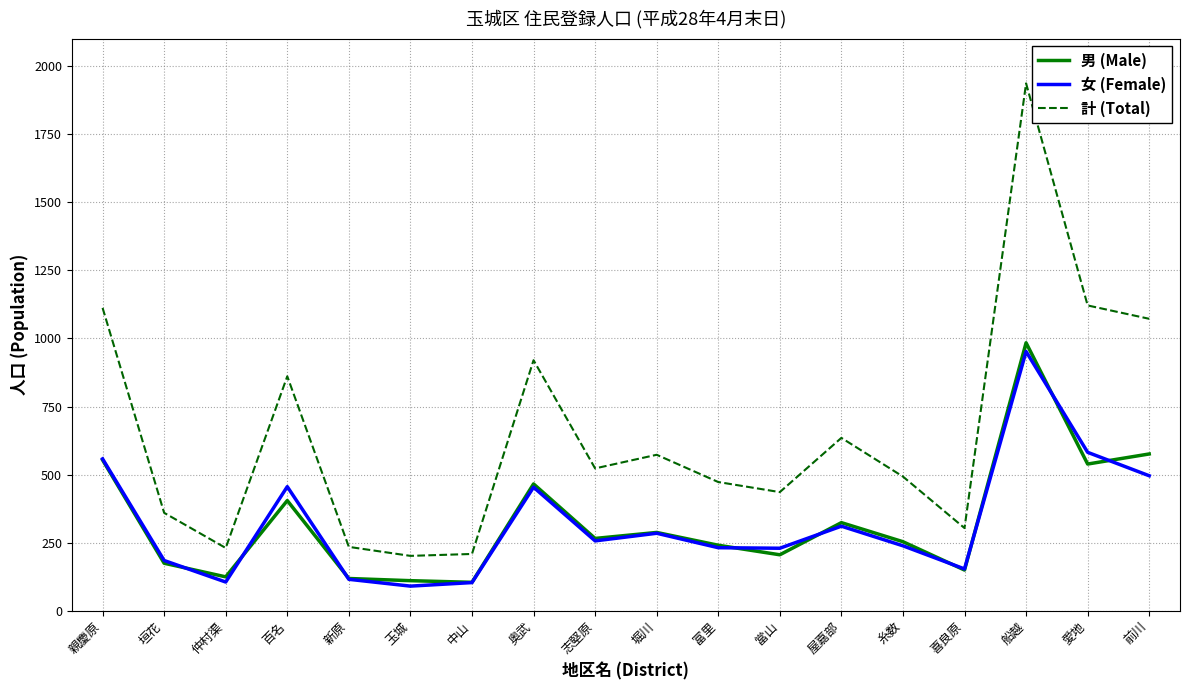

At which category is the sum across all series the highest?

船越